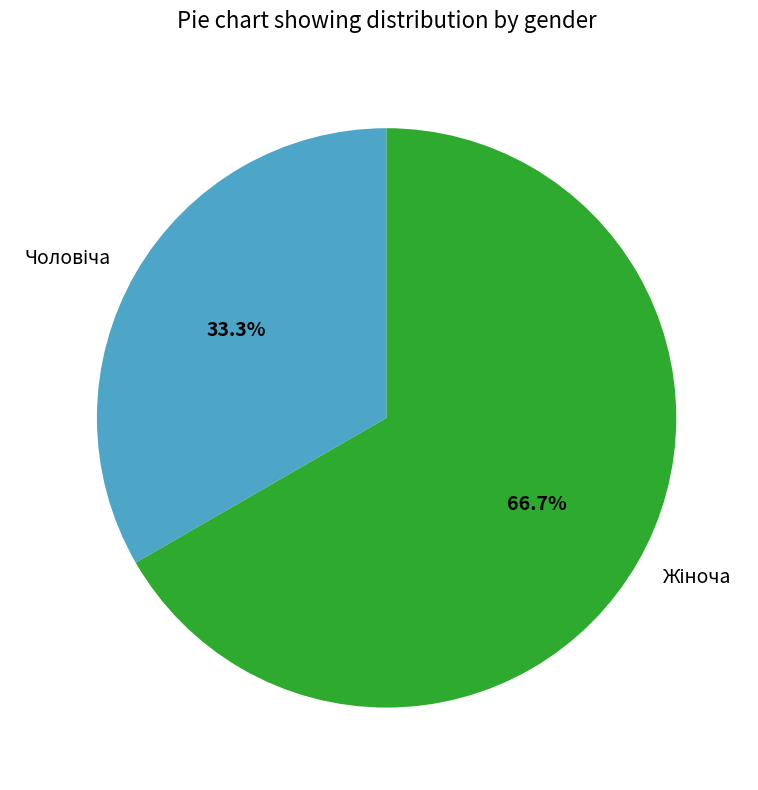

Count the number of slices in the pie.

2